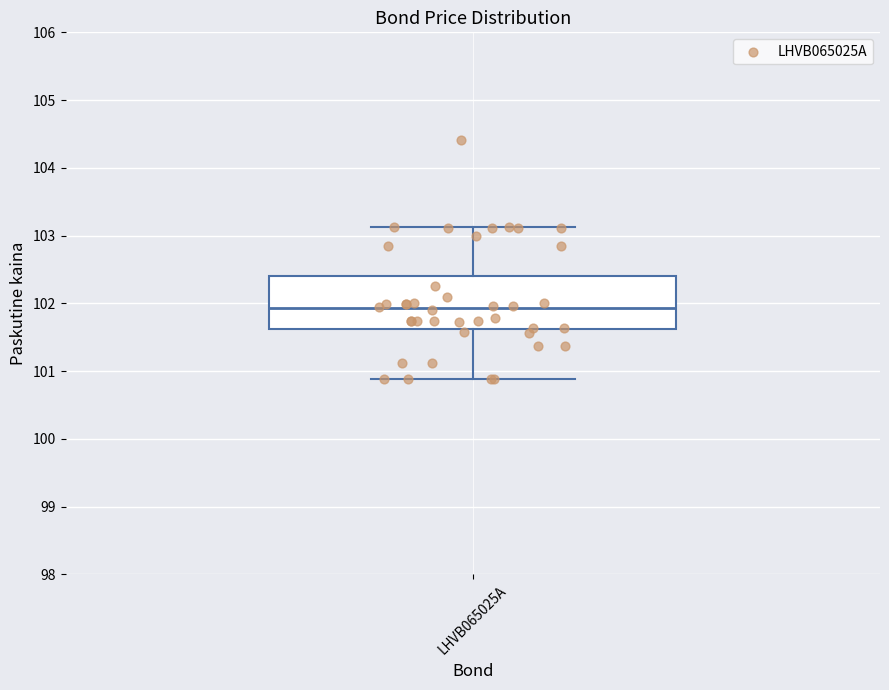

Transcribe this box plot: give where the median line is, the range the box spans, and where the two whiskers end, as read against the y-axis. The values are not printed on the chart, so give them approximately, as read against the axis.

median 101.9, box 101.6 to 102.4, whiskers 100.9 to 103.1